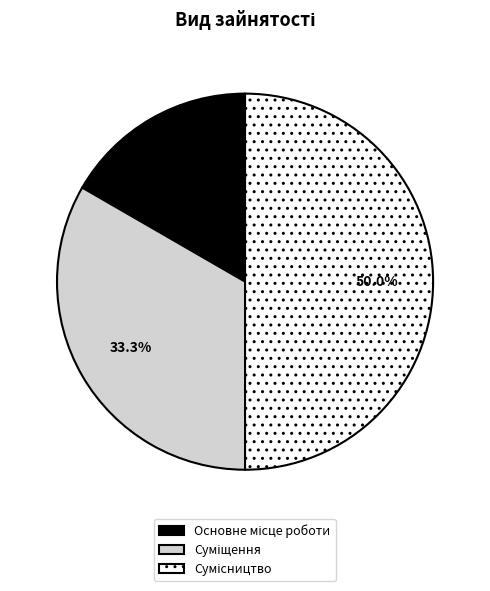

Rank the categories by value from lowest to highest.

Основне місце роботи, Суміщення, Сумісництво